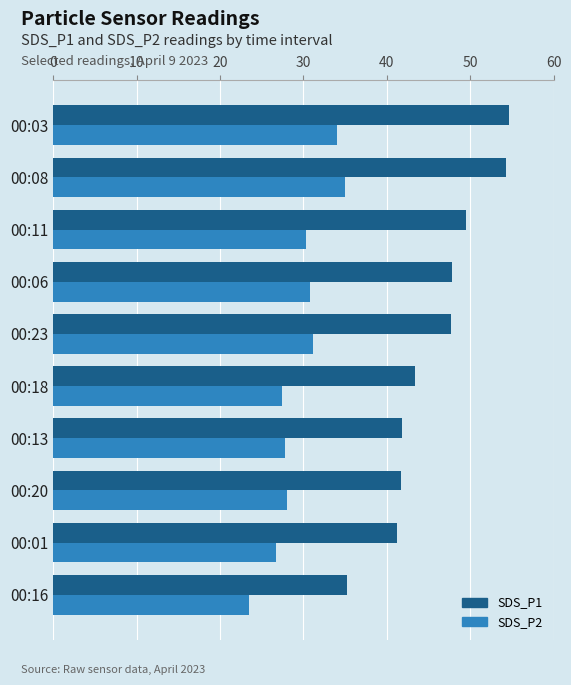

What is the sum of all SDS_P2 values?

294.5